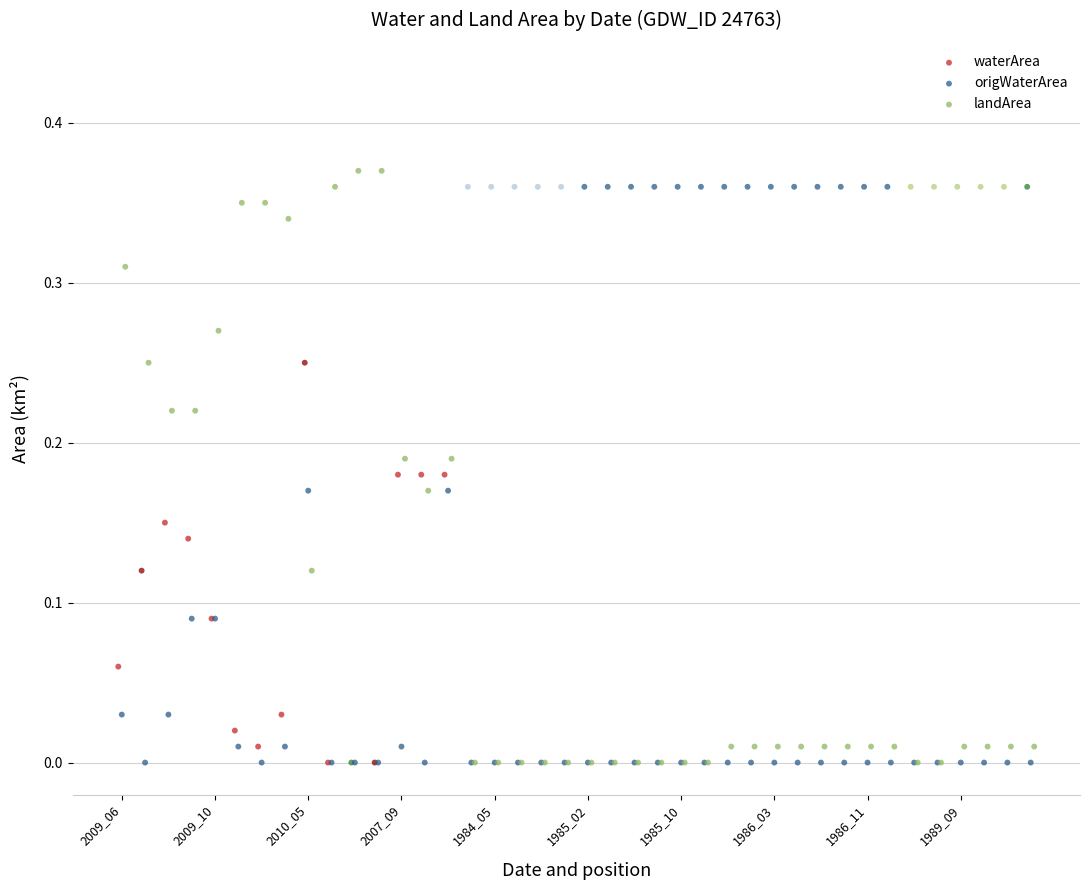

Which series contains the highest Y value?

landArea